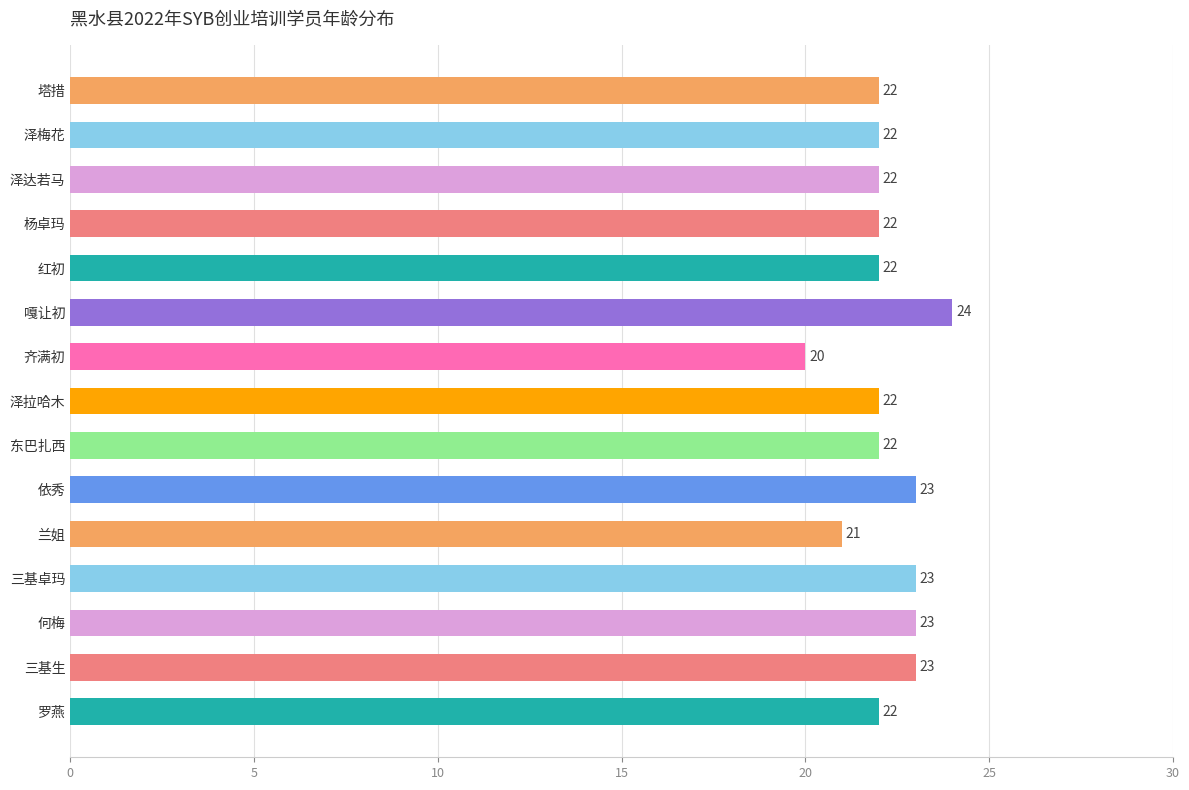

At which category does the chart reach its minimum across all series?

齐满初